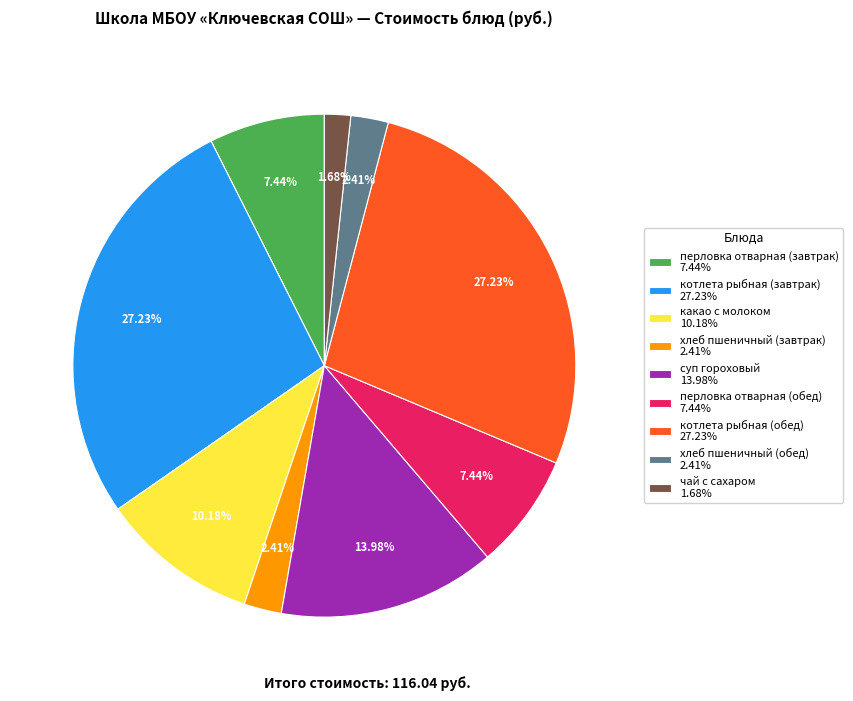

How many segments does this pie chart have?

9